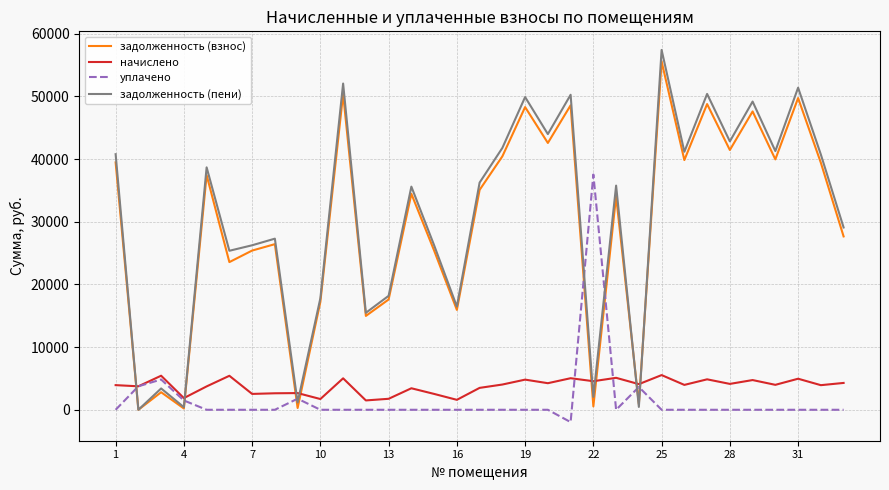

How many intersections are there between начислено and задолженность (взнос)?

8